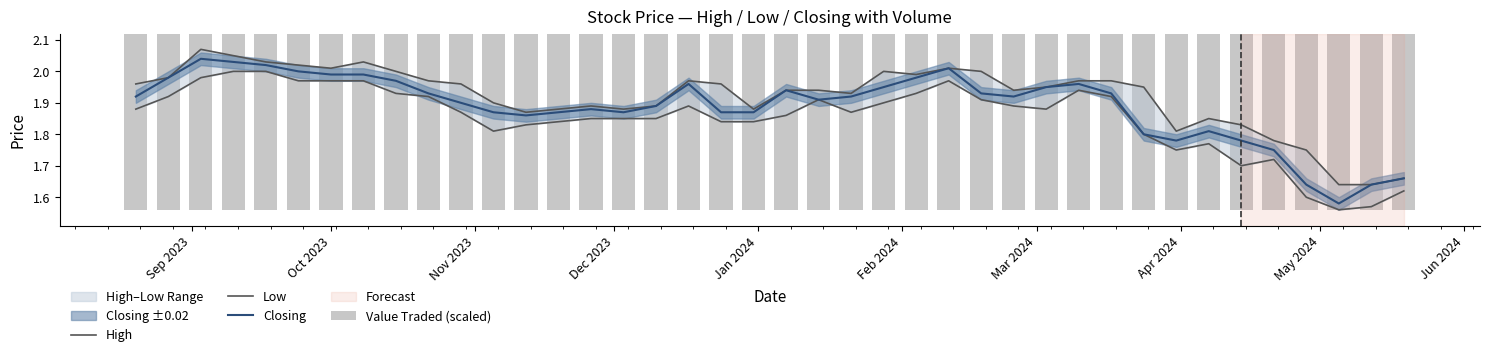

Is it true that High equals 0.4 at 32?

False